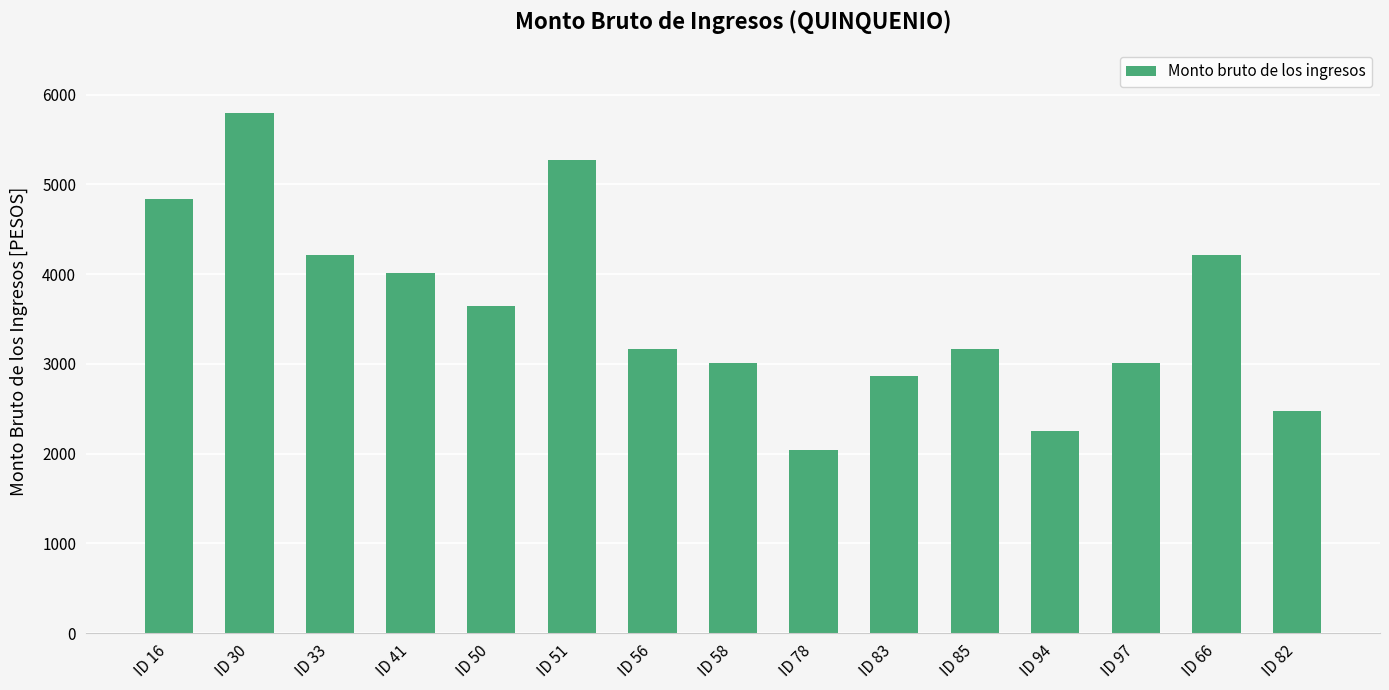

Are the bars grouped side by side (vs. stacked)?

No